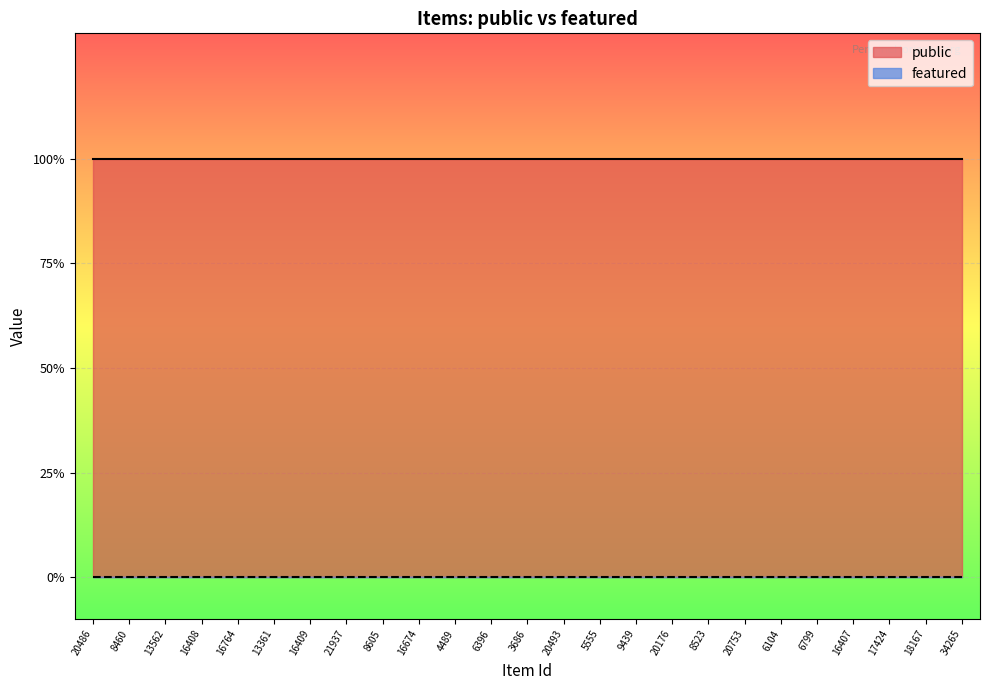

Reading right to left, transcribe all the data shown in this chart.

public: 34265=1	18167=1	17424=1	16407=1	6799=1	6104=1	20753=1	8523=1	20176=1	9439=1	5555=1	20493=1	3686=1	6396=1	4489=1	16674=1	8605=1	21937=1	16409=1	13361=1	16764=1	16408=1	13562=1	8460=1	20486=1
featured: 34265=0	18167=0	17424=0	16407=0	6799=0	6104=0	20753=0	8523=0	20176=0	9439=0	5555=0	20493=0	3686=0	6396=0	4489=0	16674=0	8605=0	21937=0	16409=0	13361=0	16764=0	16408=0	13562=0	8460=0	20486=0